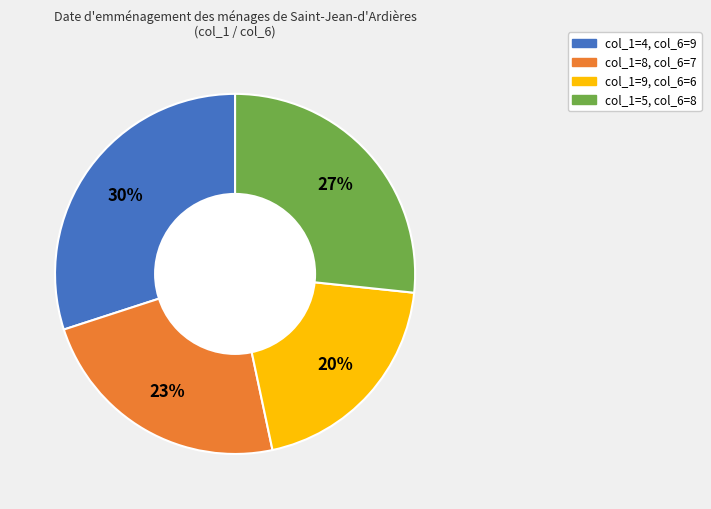

Is there a majority slice in this chart?

No